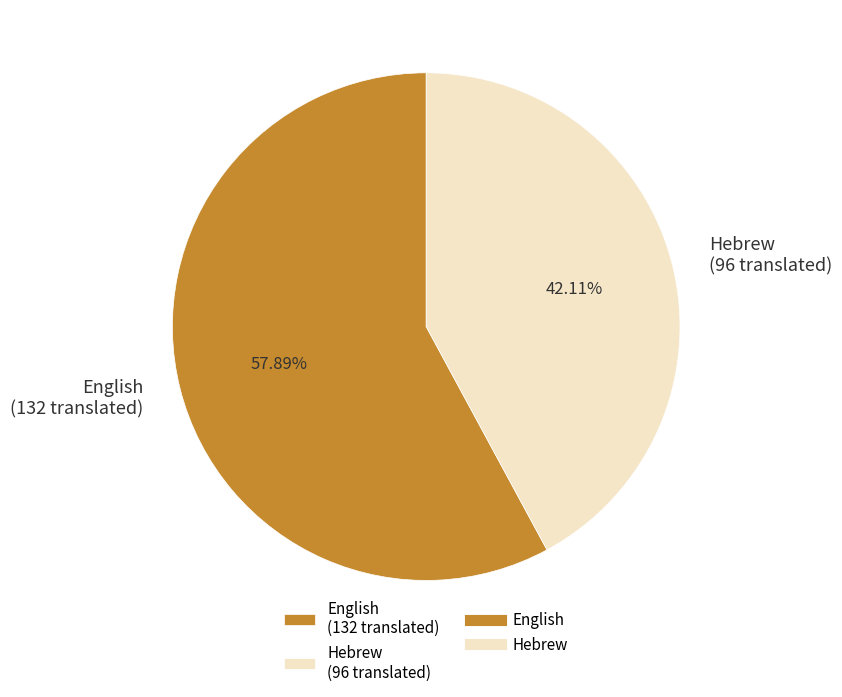

Which has a higher value, English or Hebrew?

English